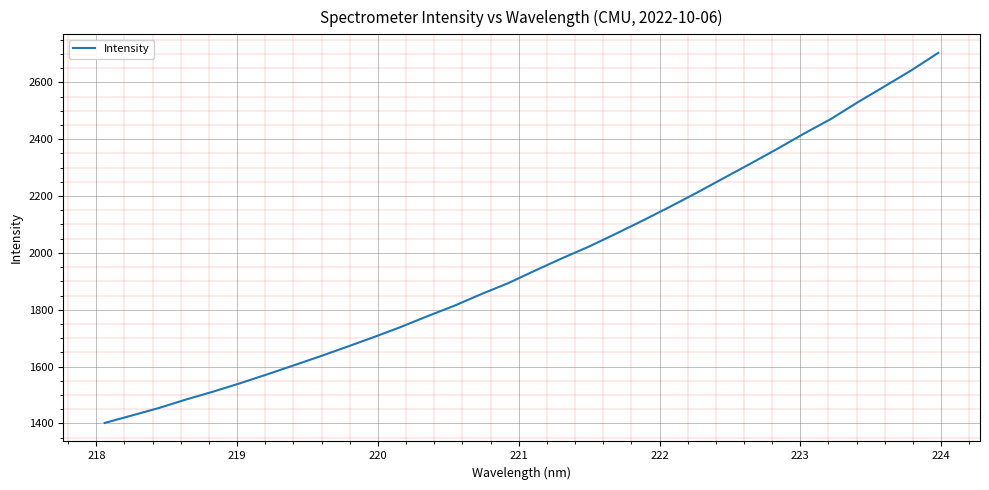

Is this an area chart (filled region under the line)?

No